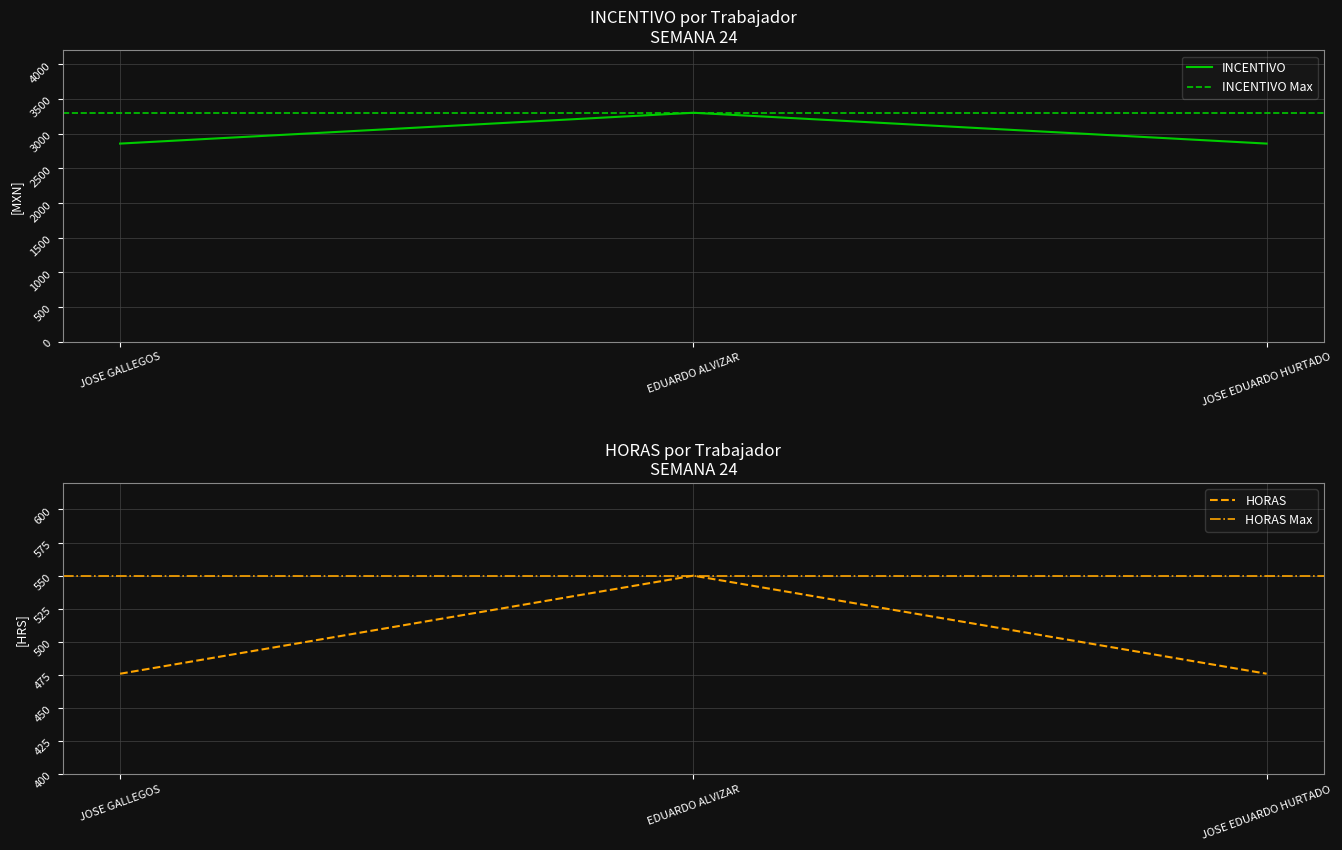

At which label is HORAS closest to 512?

JOSE GALLEGOS